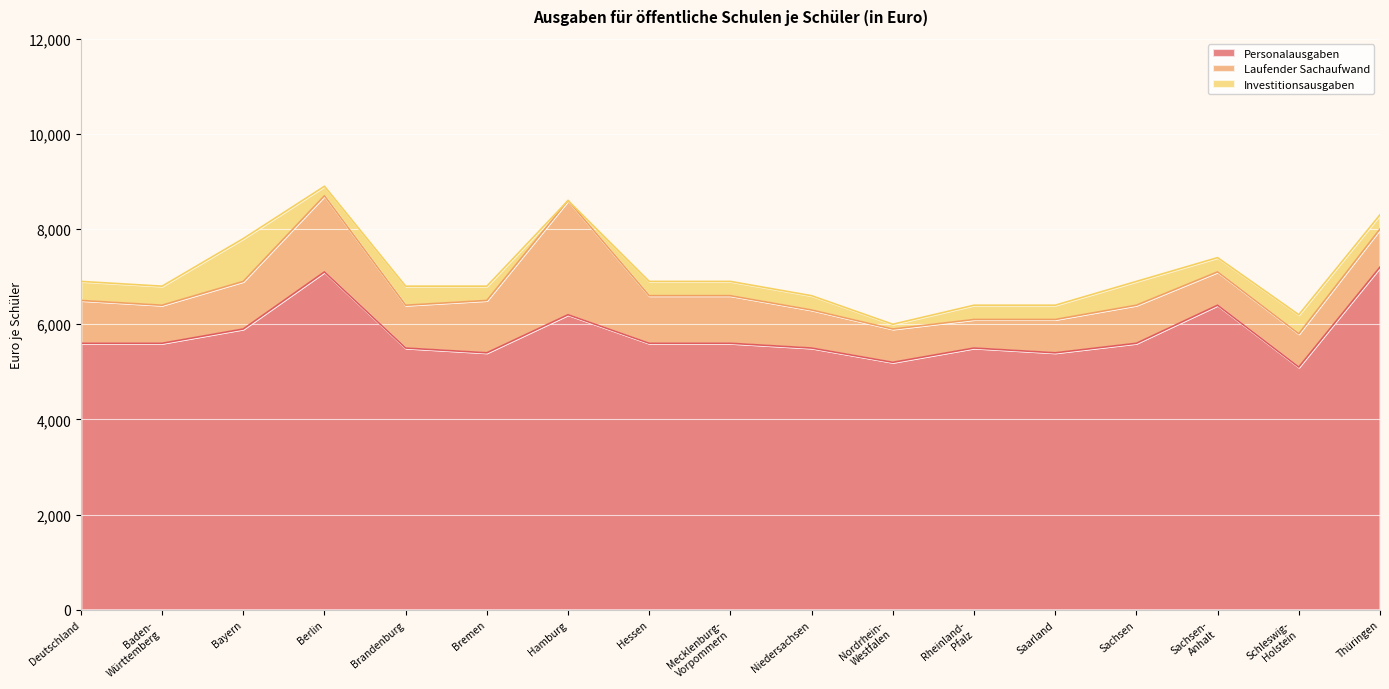

At which category is the sum across all series the highest?

Berlin